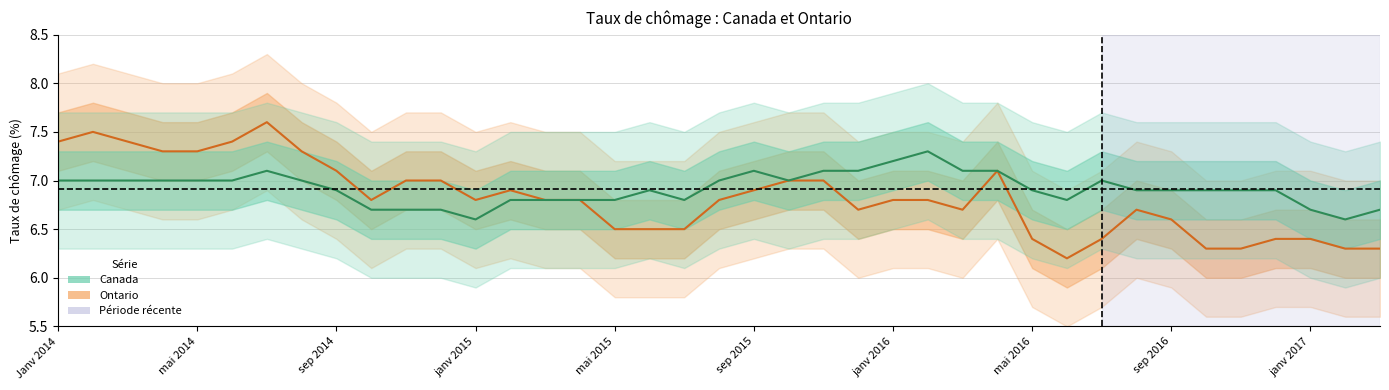

The Ontario series shows 12.0 at mai 2014. True or false?

False